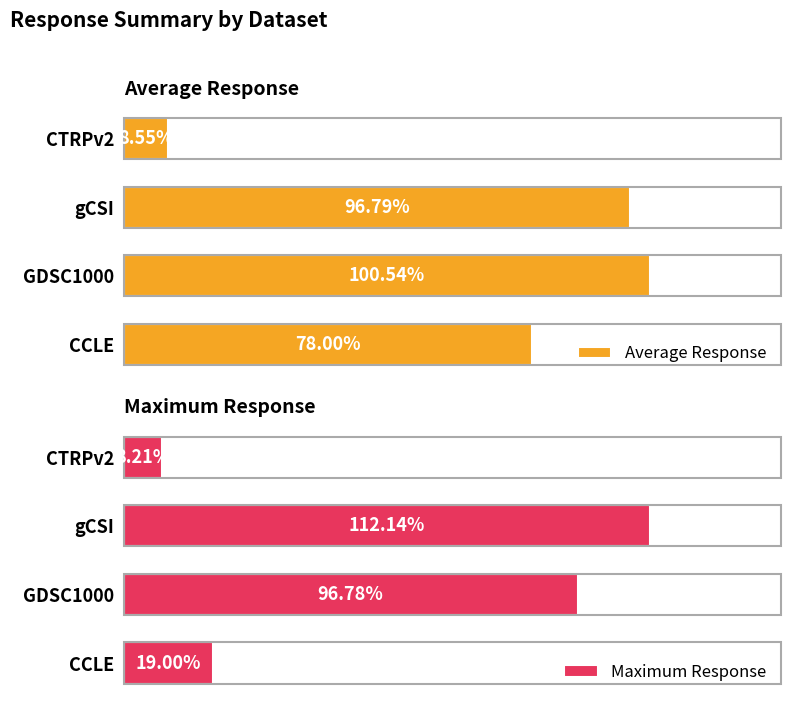

Rank the series by their maximum value, from lowest to highest.

Average Response, Maximum Response